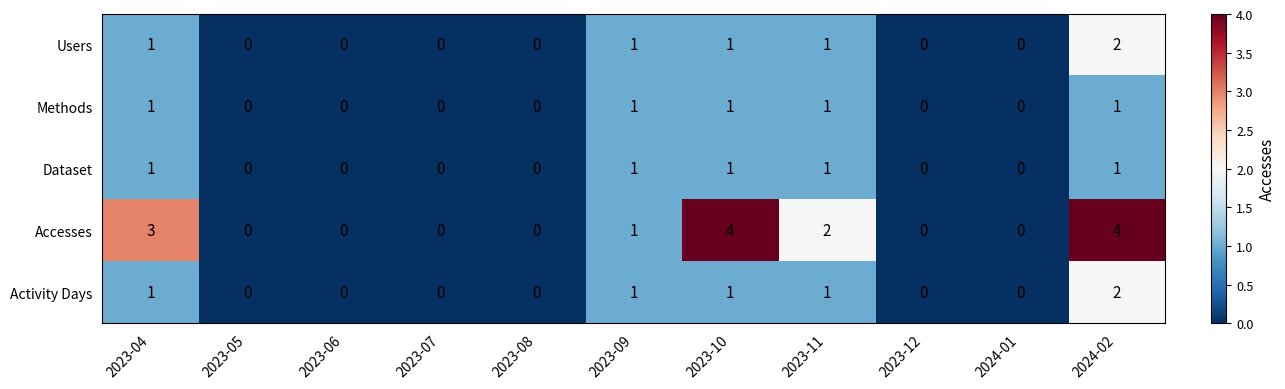

Which series has the largest total across all categories?

Accesses